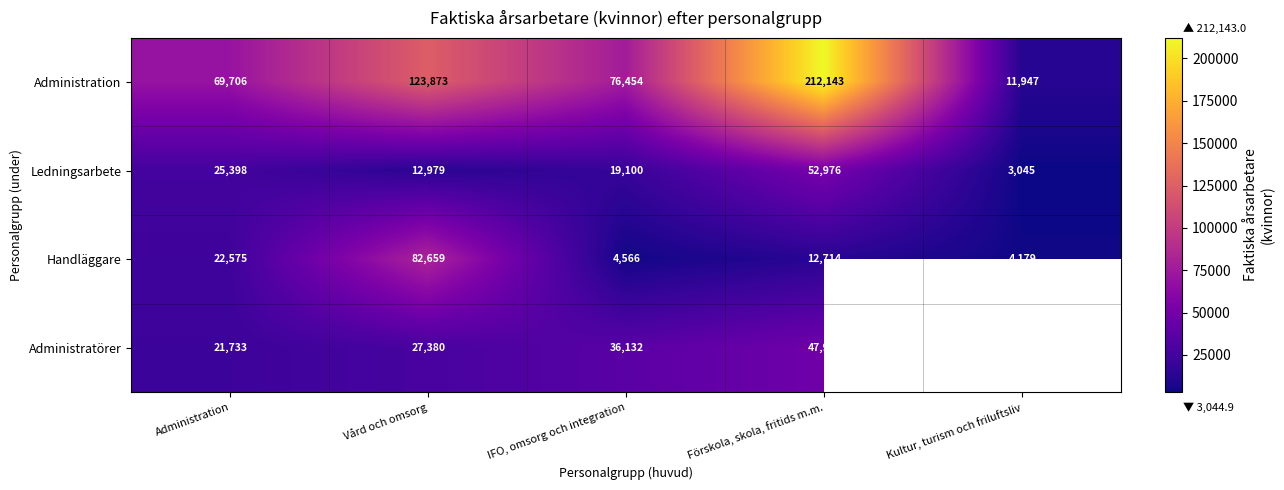

Is the value of Administration at Vård och omsorg greater than the value of Ledningsarbete at Administration?

Yes